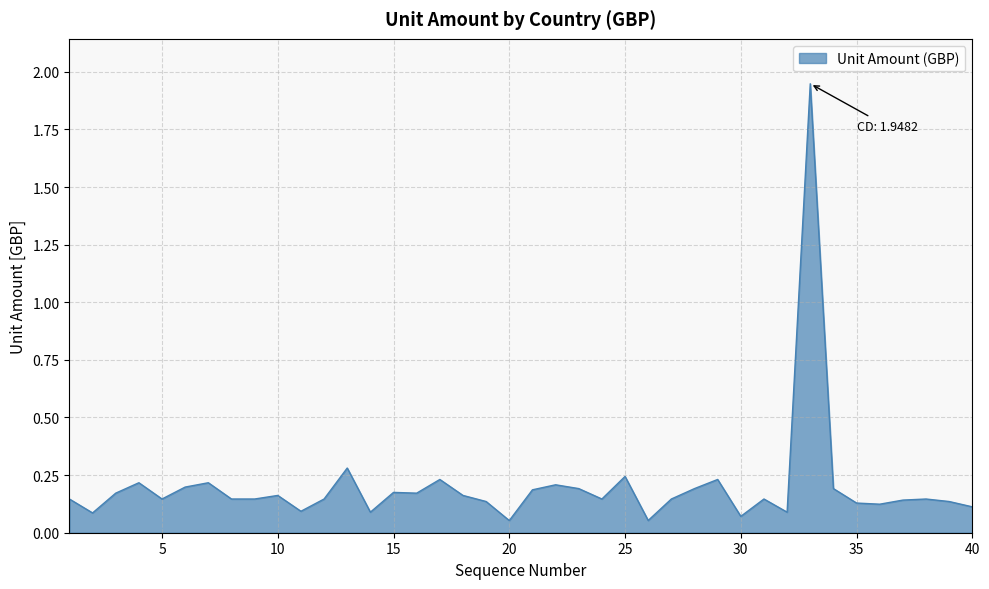

What is the value of the 34th point from the left?

0.2